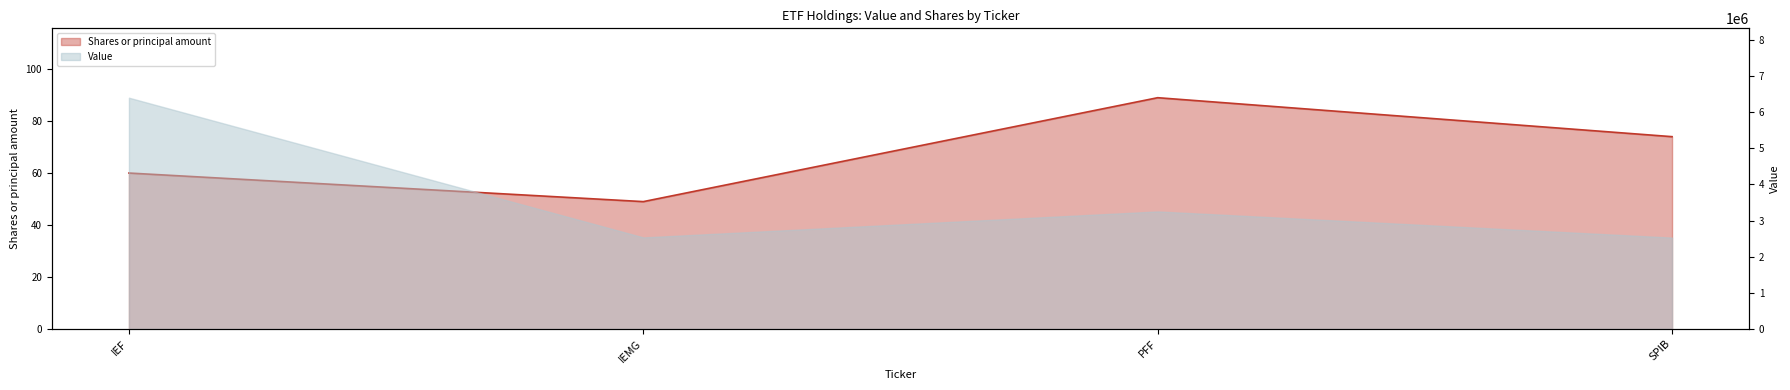

How many data points are less than 74?

2